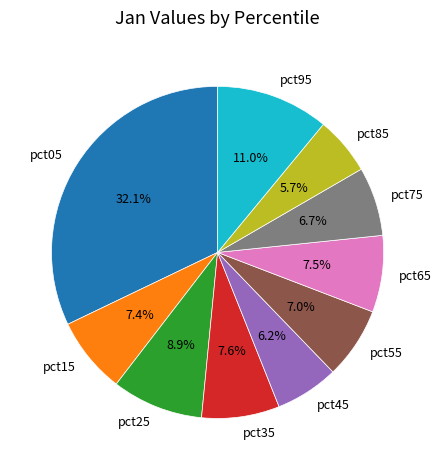

The pct55 slice represents 20% of the pie. True or false?

False